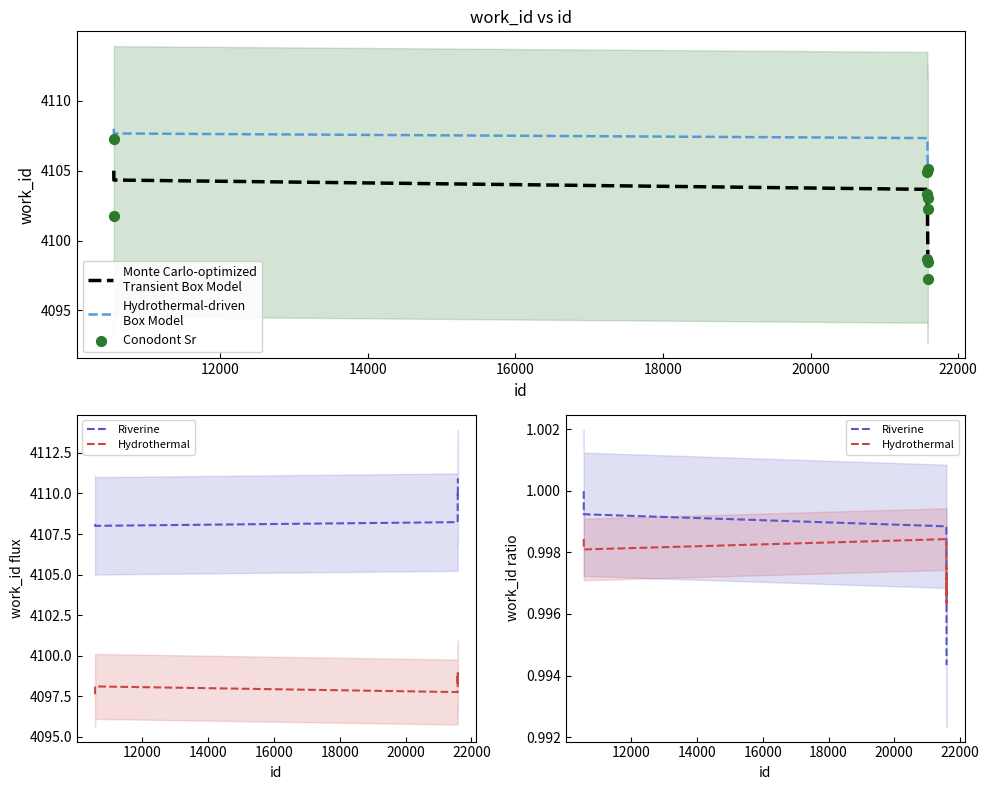

At how many categories does at least one series exceed 461?

10